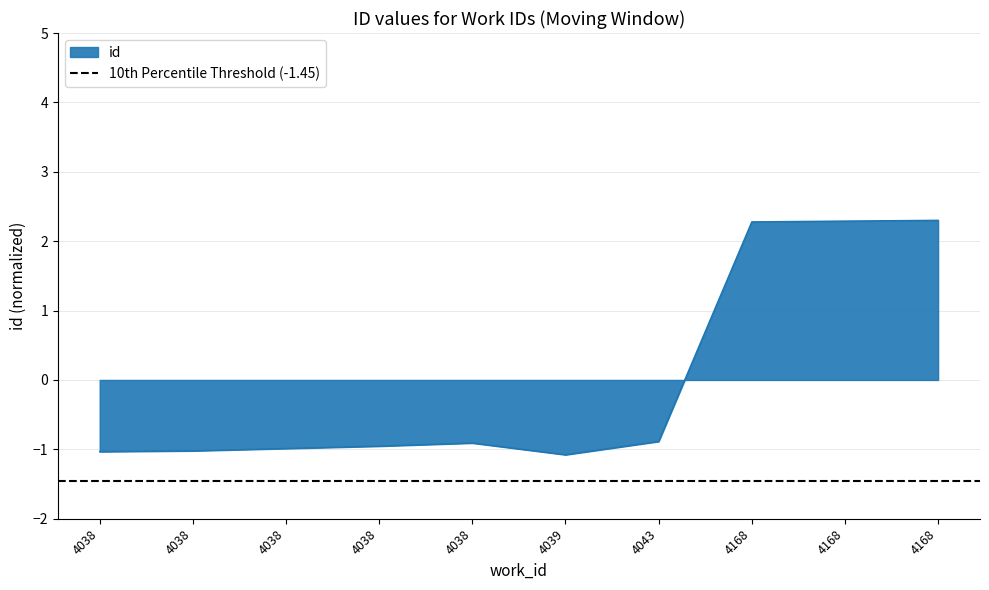

Which has a higher value, 4168 or 4168?

4168